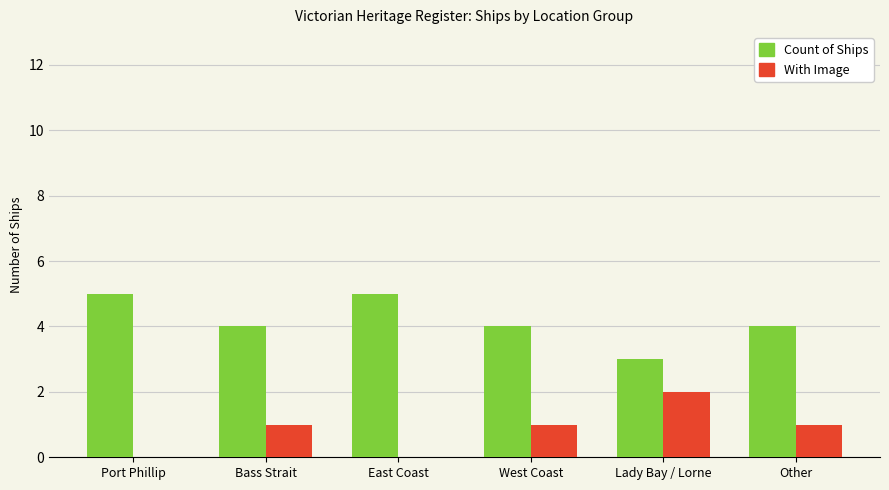

What is the approximate value of Count of Ships at East Coast?

5